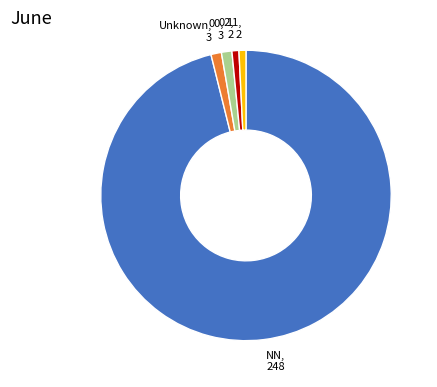

Is the sum of Unknown and 02 greater than half?

No